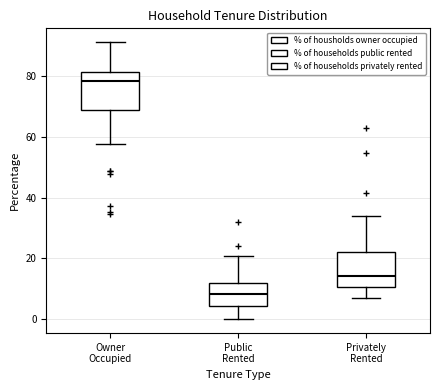

Reading left to right, read every box against the y-axis: the position of its median line, the range the box covers, and the ends of its whiskers. The values are not printed on the chart, so give them approximately, as read against the axis.

Owner Occupied: median 78, box 68 to 82, whiskers 58 to 92
Public Rented: median 8, box 4 to 12, whiskers 0 to 20
Privately Rented: median 14, box 10 to 22, whiskers 8 to 34